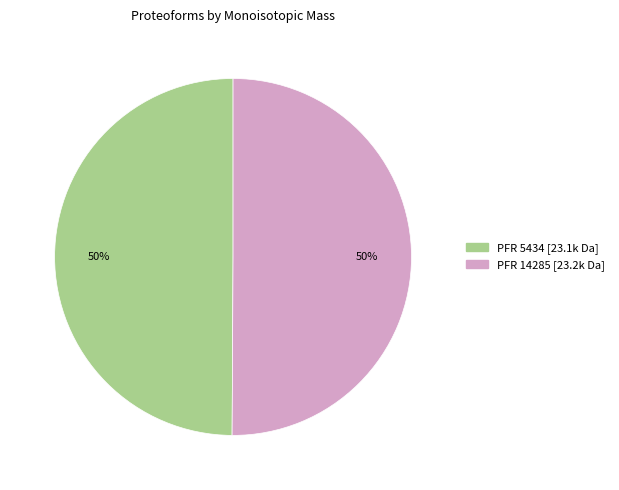

To the nearest percent, what is the average slice percentage?

50%